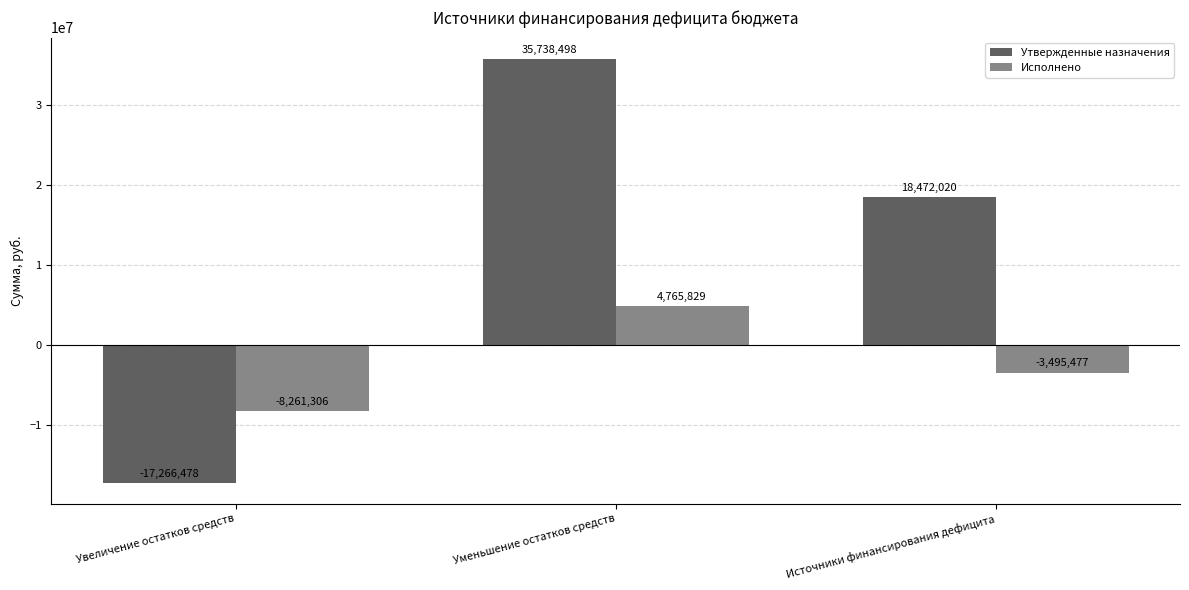

At which category is the sum across all series the highest?

Уменьшение остатков средств